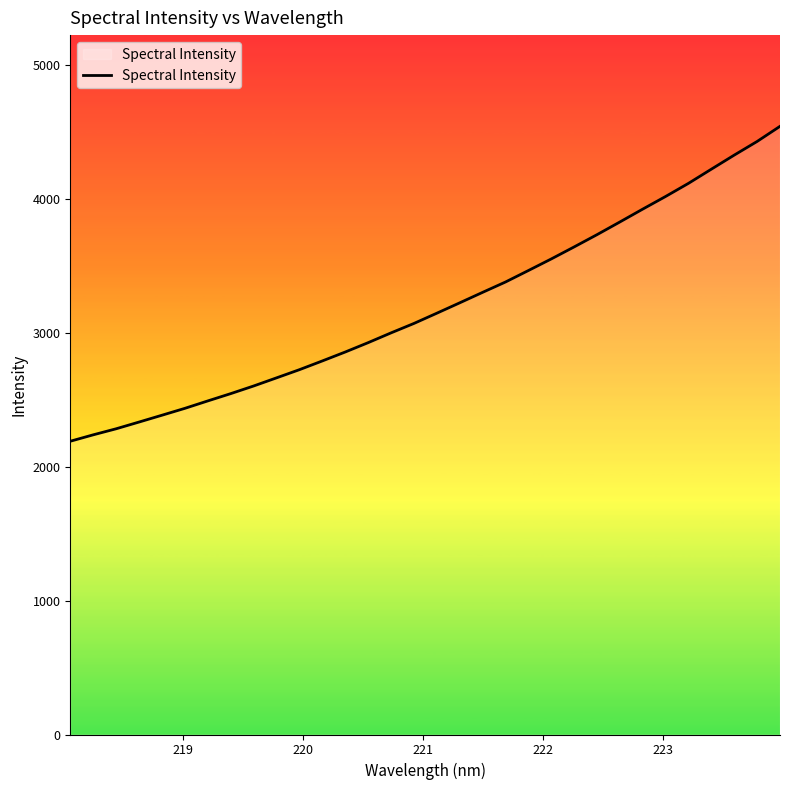

What is the greatest value displayed?

4539.7